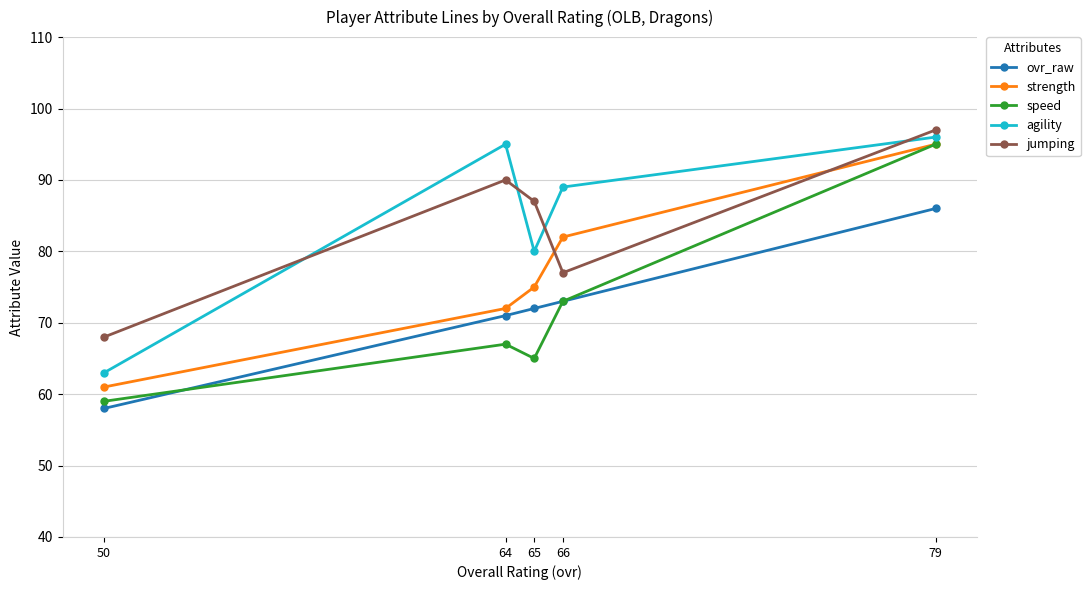

What is the value of the speed point at the 4th from the left?

73